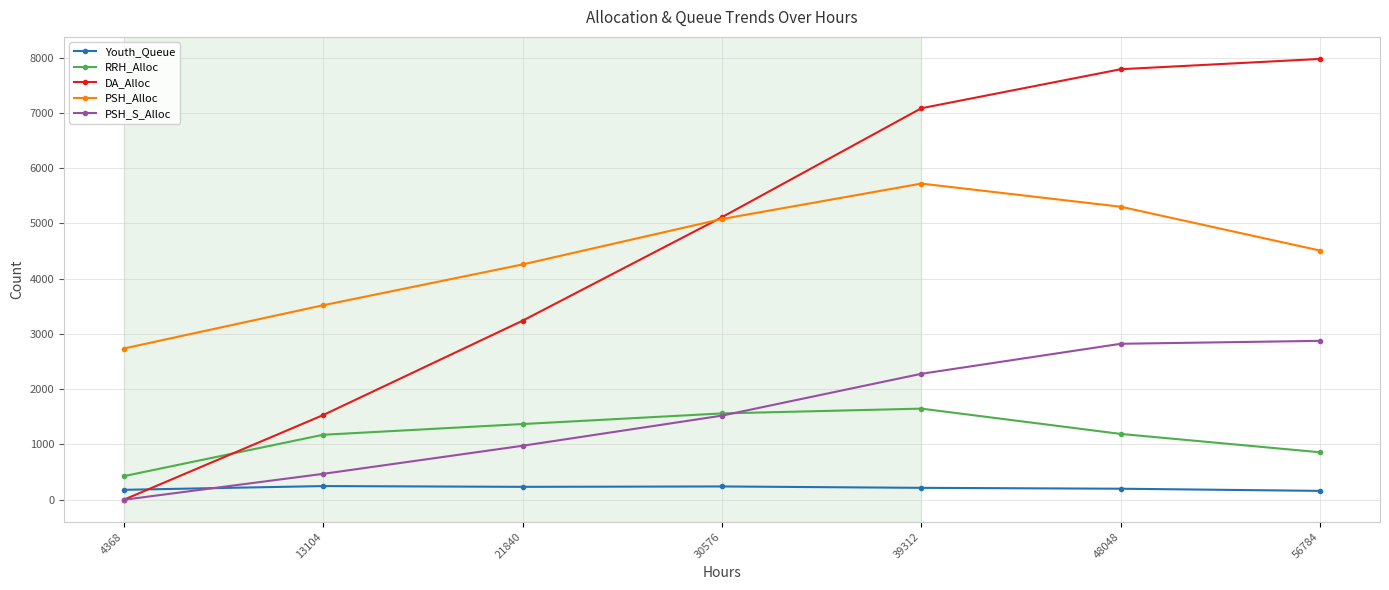

After their last crossing, which series has the higher values: DA_Alloc or Youth_Queue?

DA_Alloc